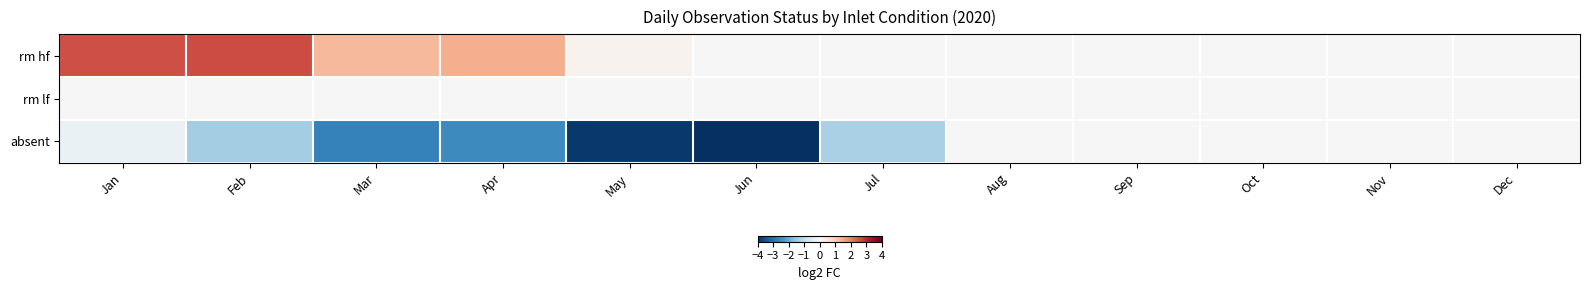

Which series has the largest total across all categories?

rm hf